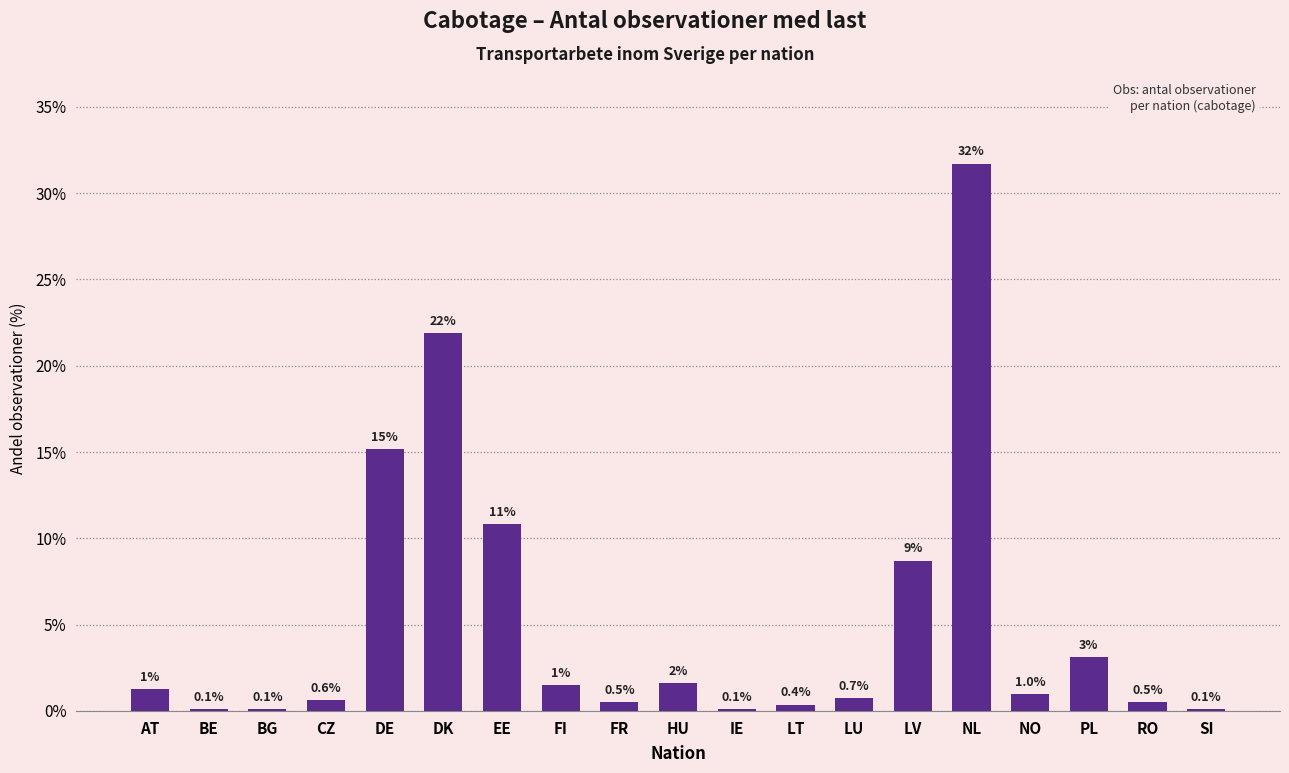

What is the label of the 17th bar from the right?

BG